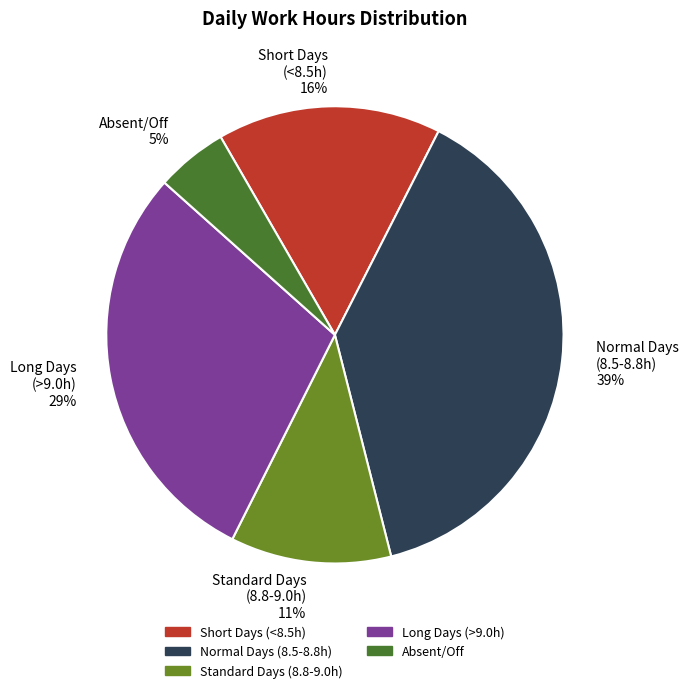

Is there any slice that represents more than half of the pie?

No